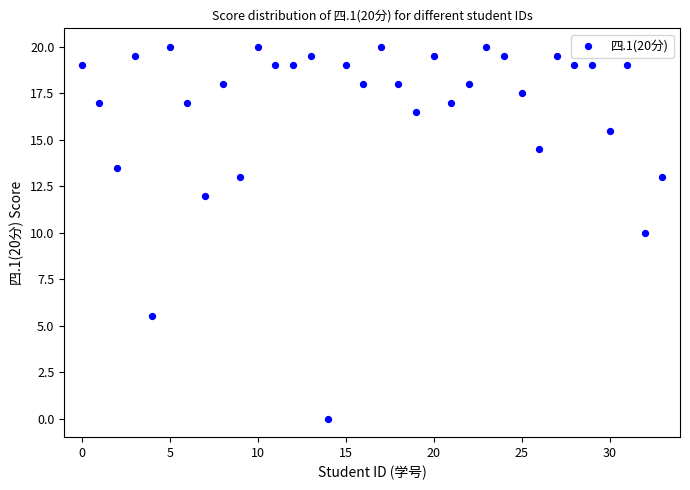

How many points are shown in the scatter plot?

34